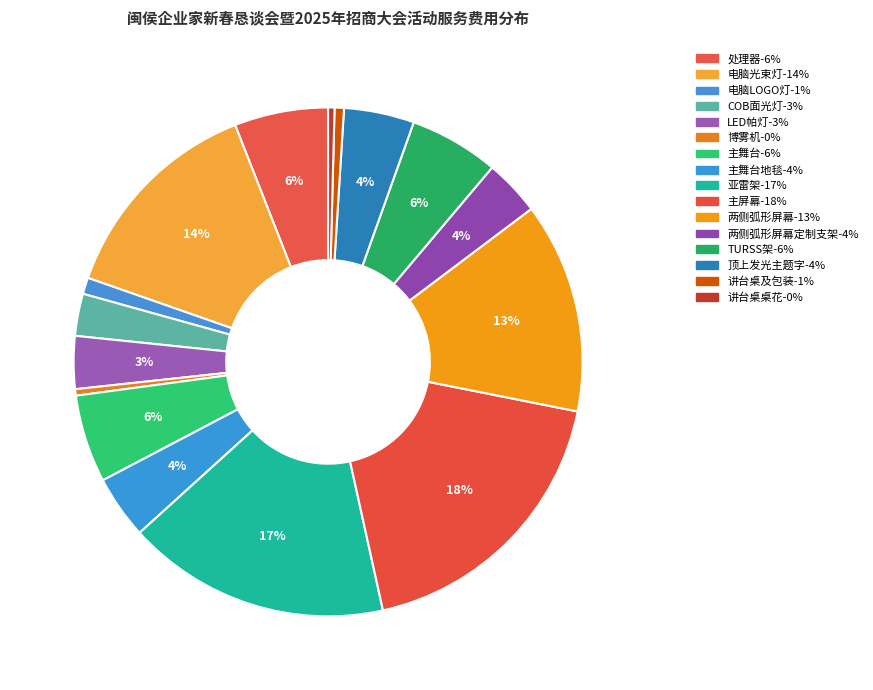

How many segments does this pie chart have?

16